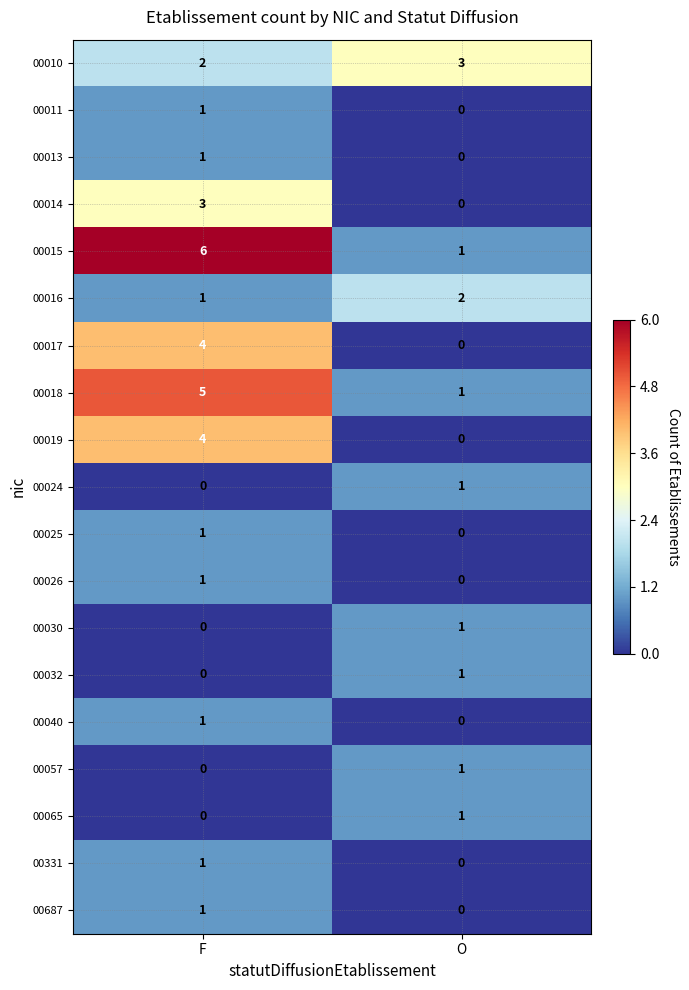

At how many categories does at least one series exceed 2?

2